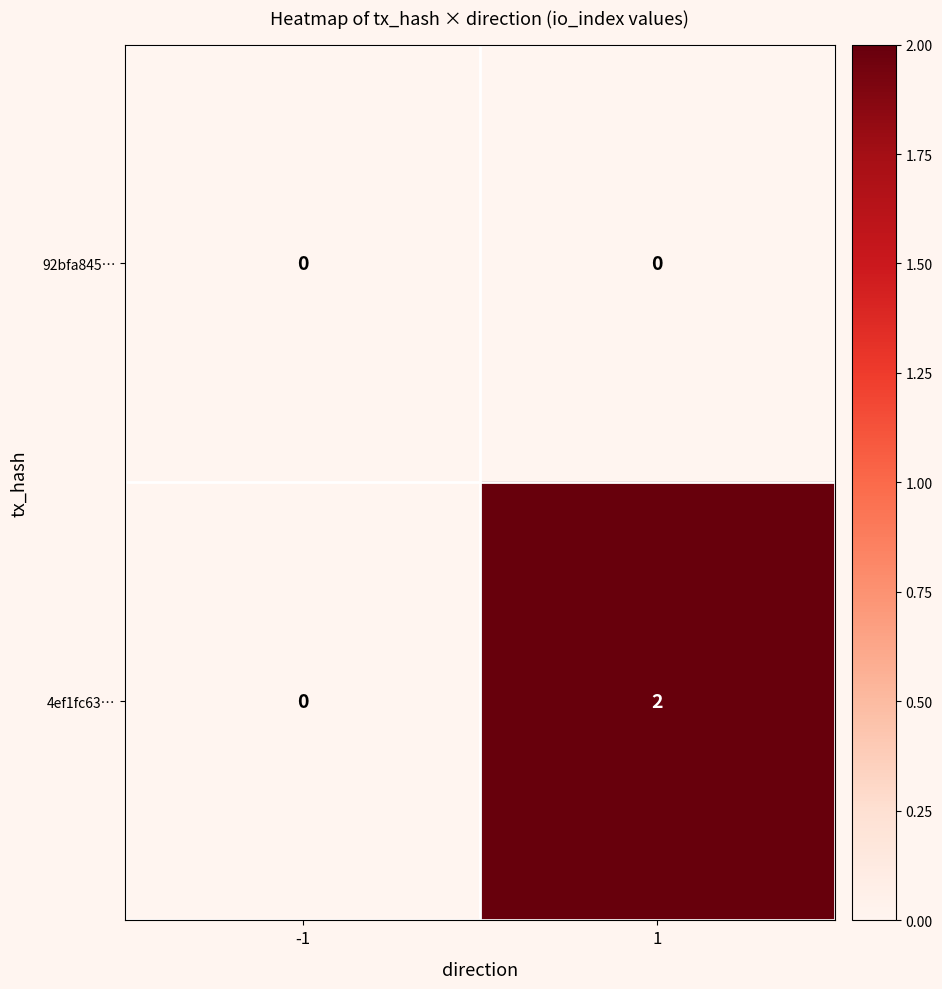

At how many categories does at least one series exceed 1?

1